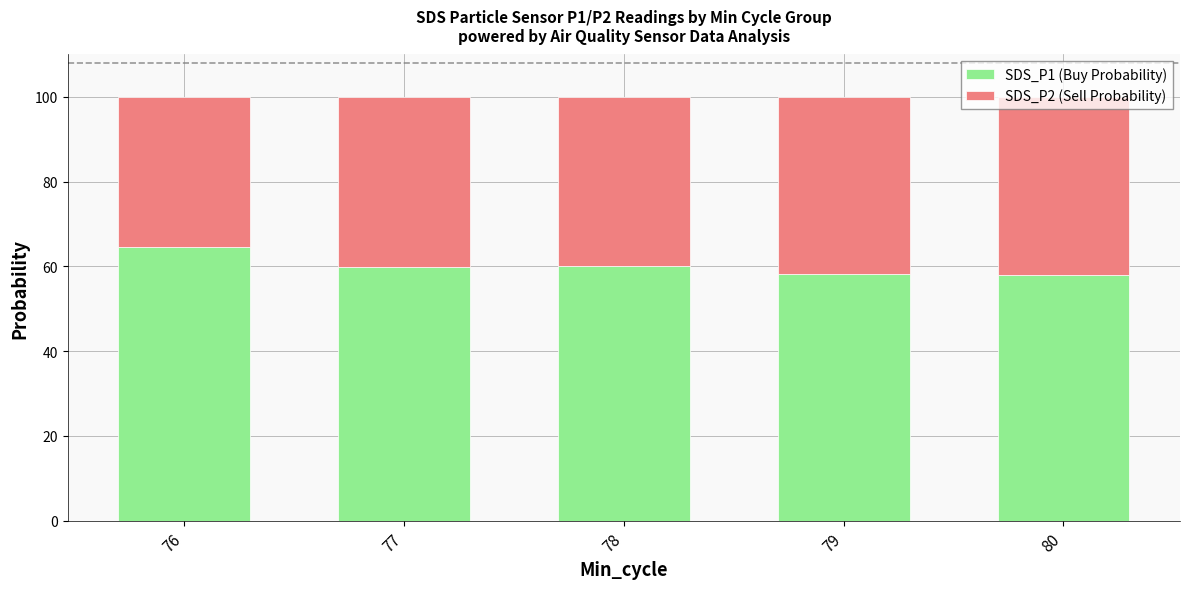

What is the sum of all SDS_P1 (Buy Probability) values?

300.5